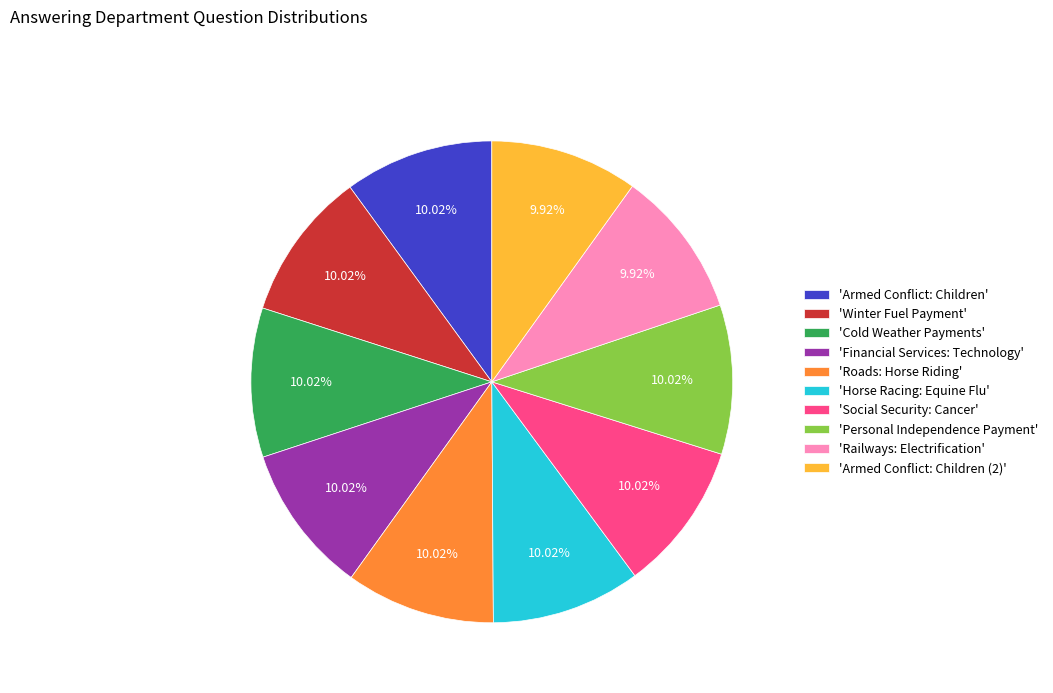

What is the ratio of the value at 'Winter Fuel Payment' to the value at 'Financial Services: Technology'?

1.0